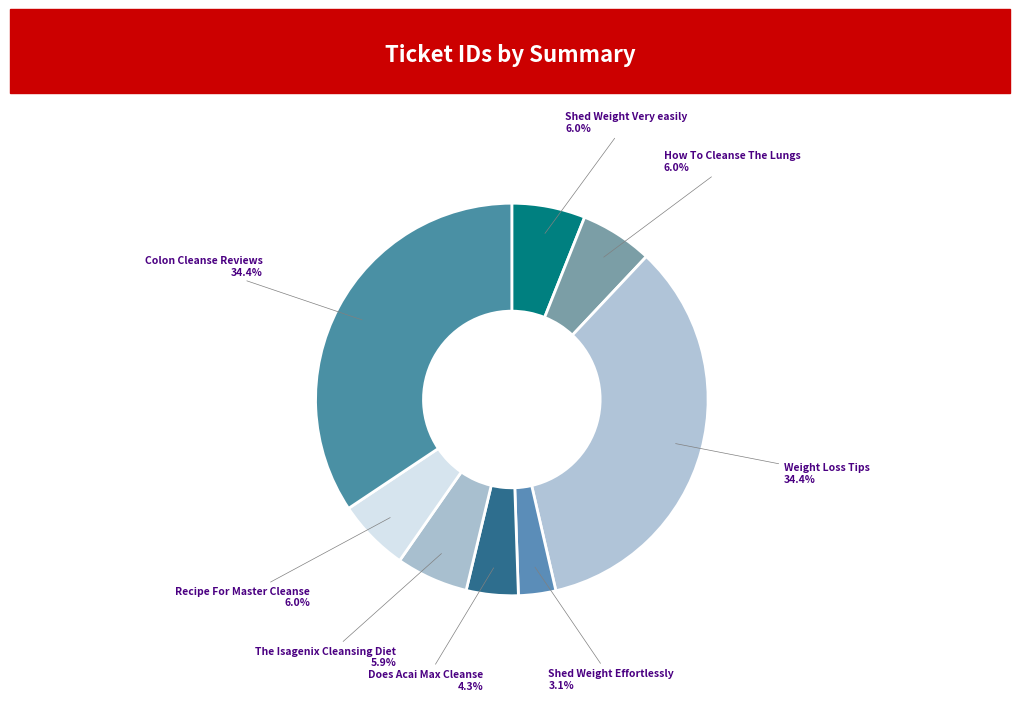

Which category has the smallest portion of the pie?

Shed Weight Effortlessly